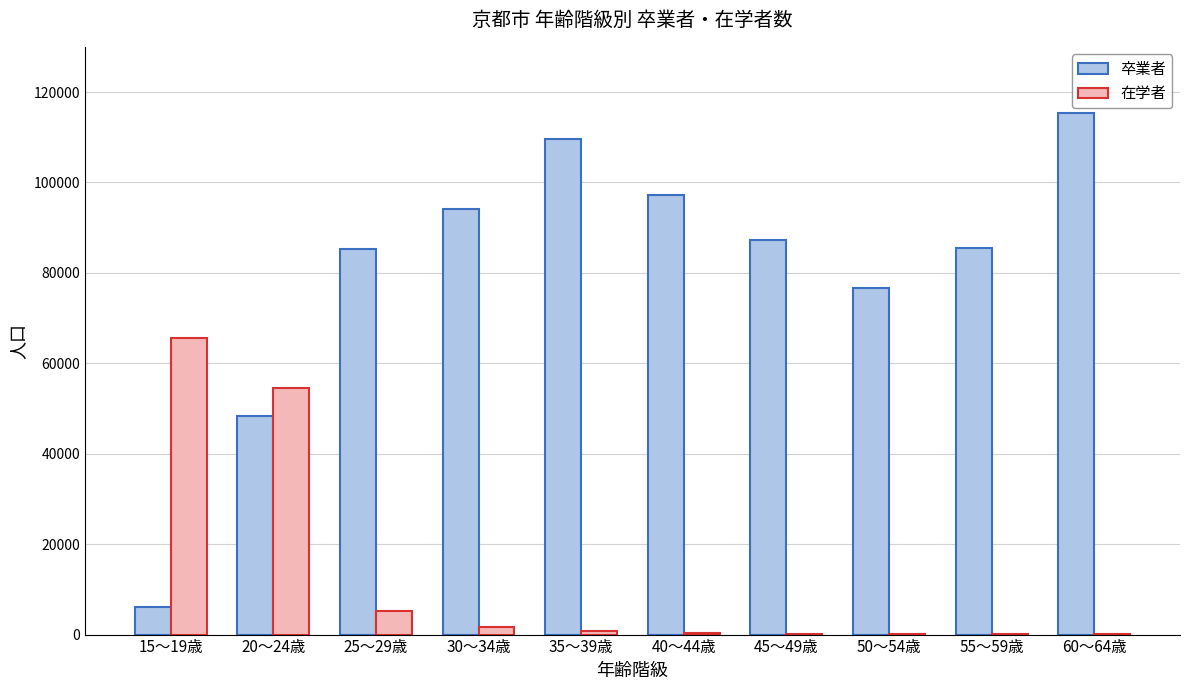

Is the value of 卒業者 at 20～24歳 greater than the value of 在学者 at 35～39歳?

Yes